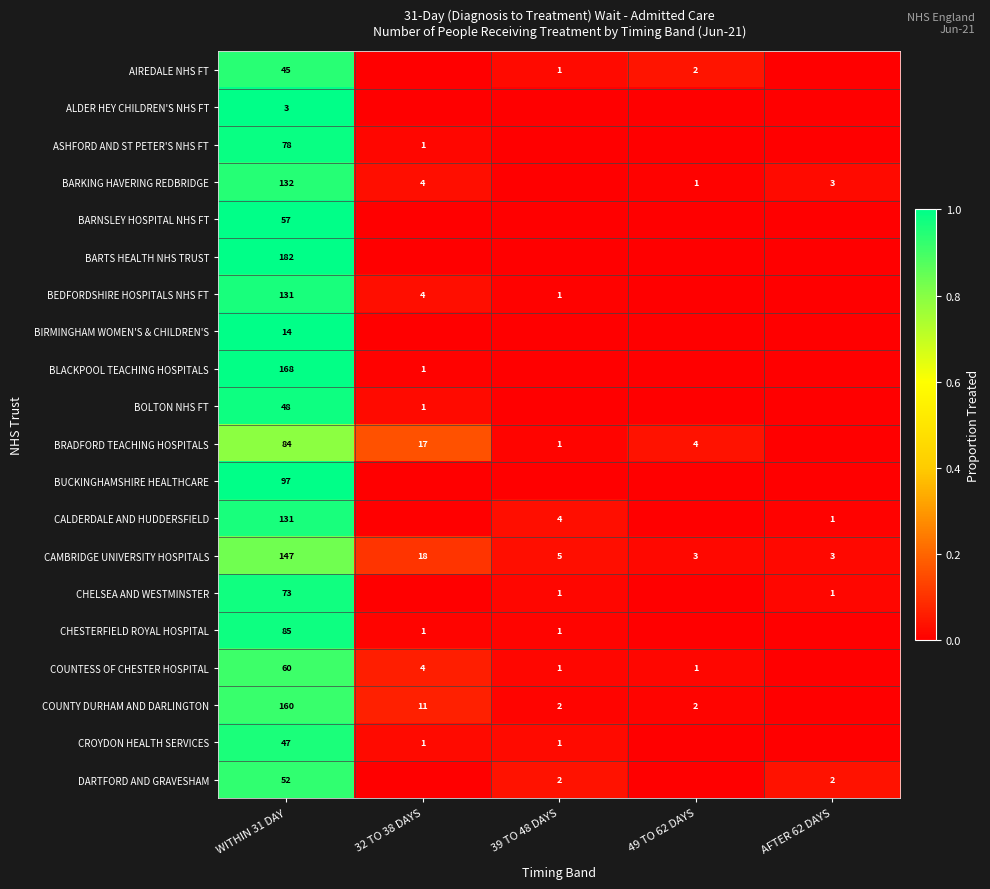

What is the difference between the CHESTERFIELD ROYAL HOSPITAL values at 32 TO 38 DAYS and WITHIN 31 DAY?

84